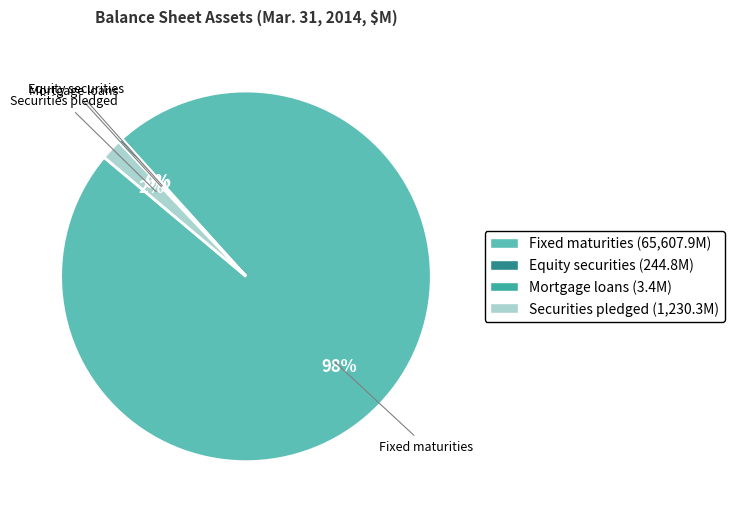

Which has a higher value, Fixed maturities or Securities pledged?

Fixed maturities